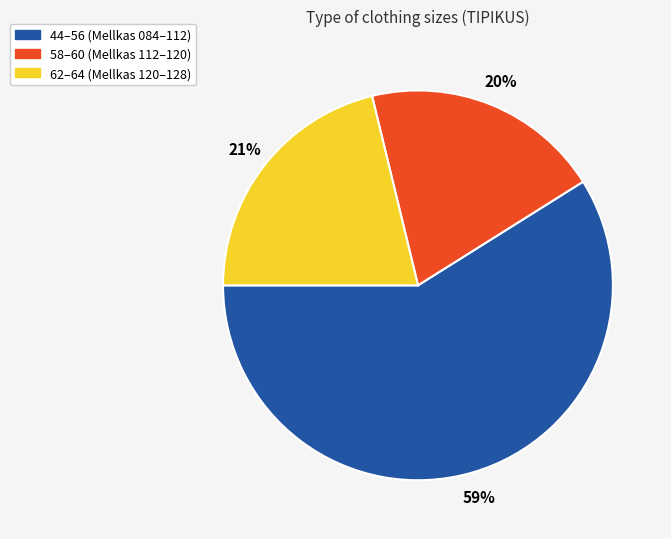

To the nearest percent, what is the difference between the largest and smallest slice percentages?

39%